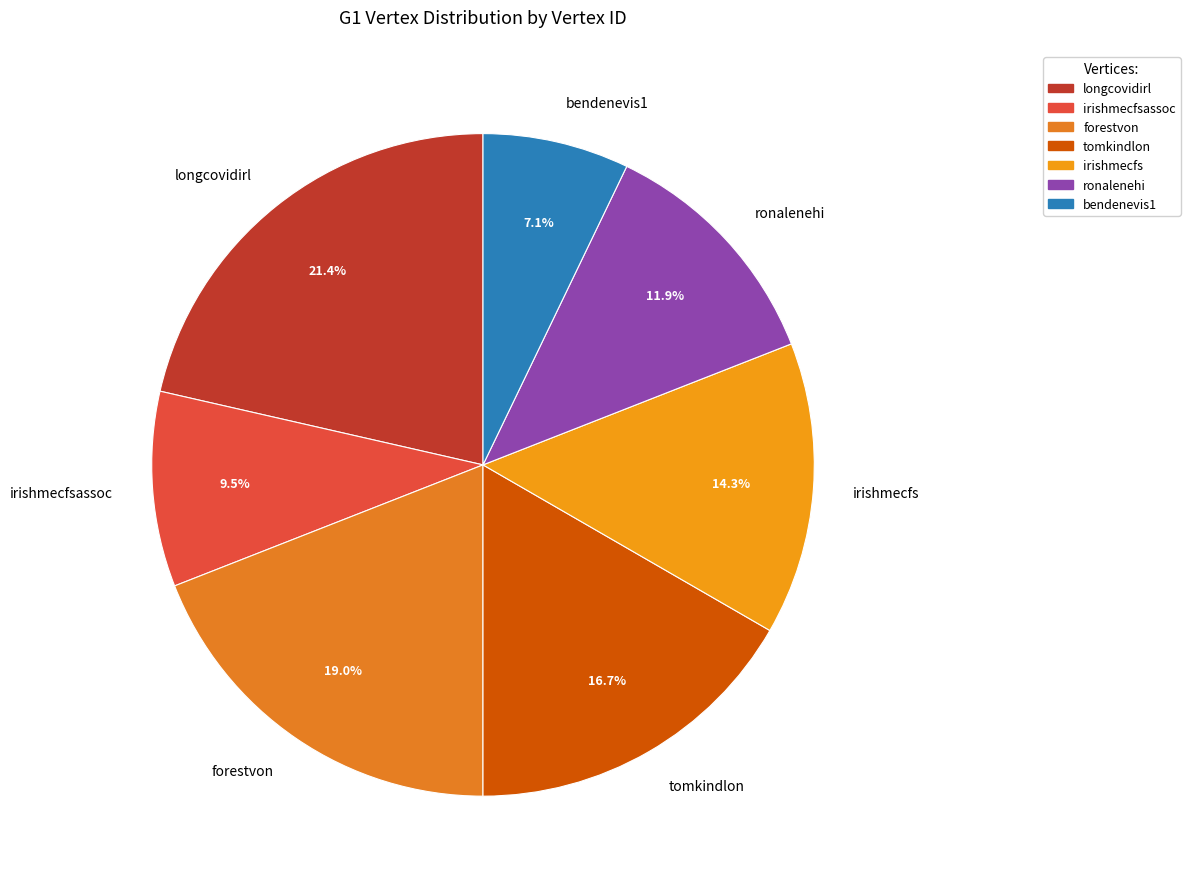

Rank the categories by value from lowest to highest.

bendenevis1, irishmecfsassoc, ronalenehi, irishmecfs, tomkindlon, forestvon, longcovidirl